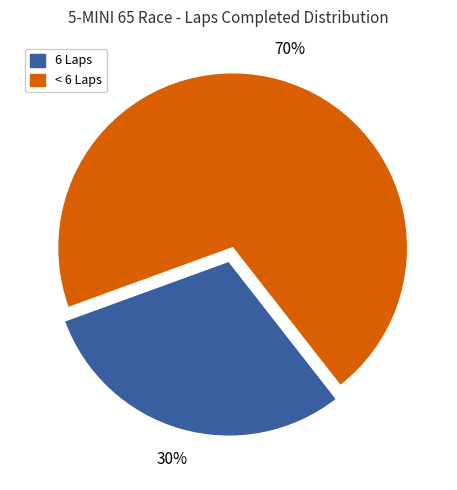

How many segments does this pie chart have?

2